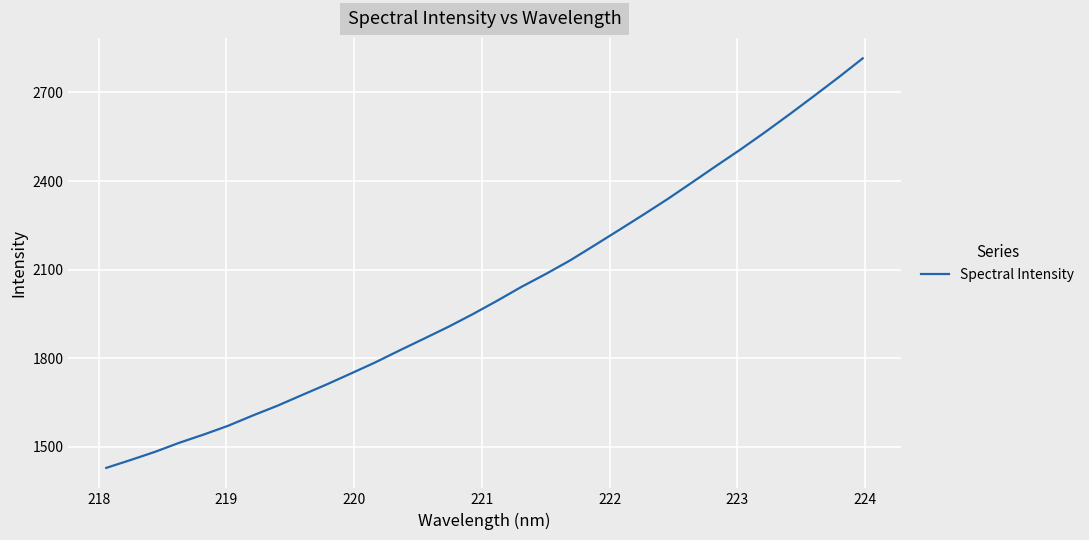

What is the minimum value shown in the chart?

1429.0